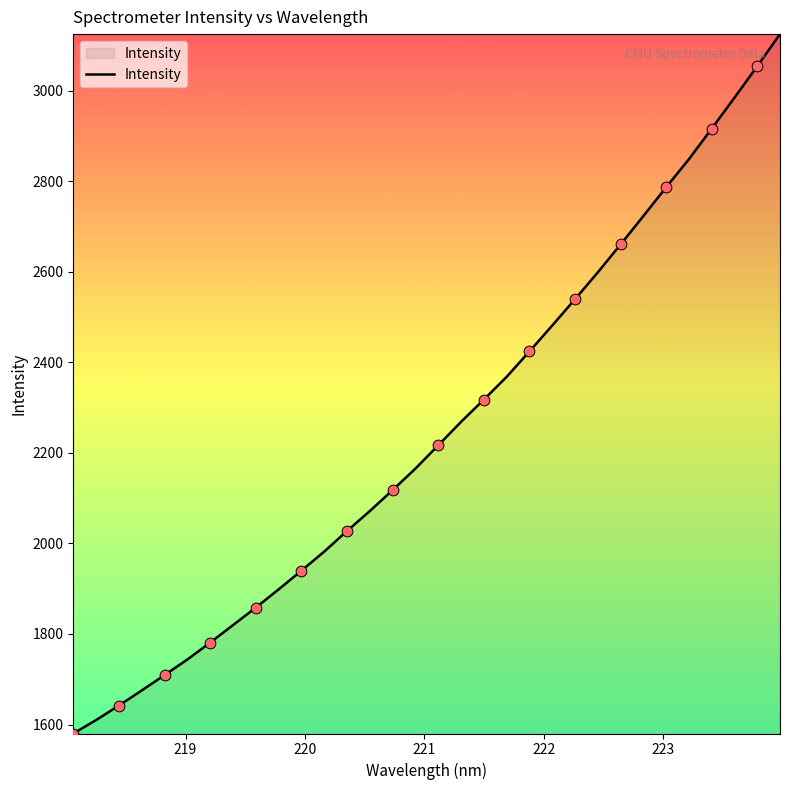

What is the difference between the maximum and minimum values?

1544.5